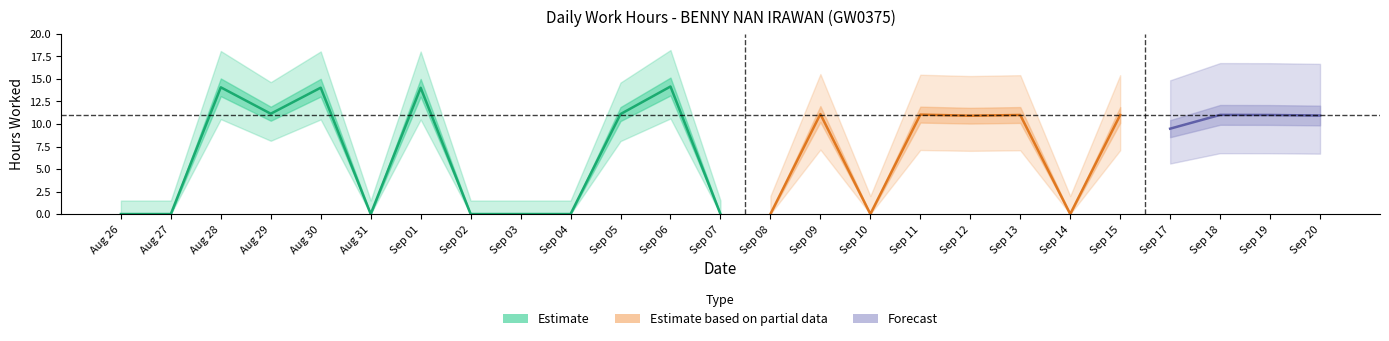

List the labels in order of value, largest first.

6, 28, 30, 1, 29, 5, 9, 11, 18, 13, 15, 19, 20, 12, 17, 26, 27, 31, 2, 3, 4, 7, 8, 10, 14